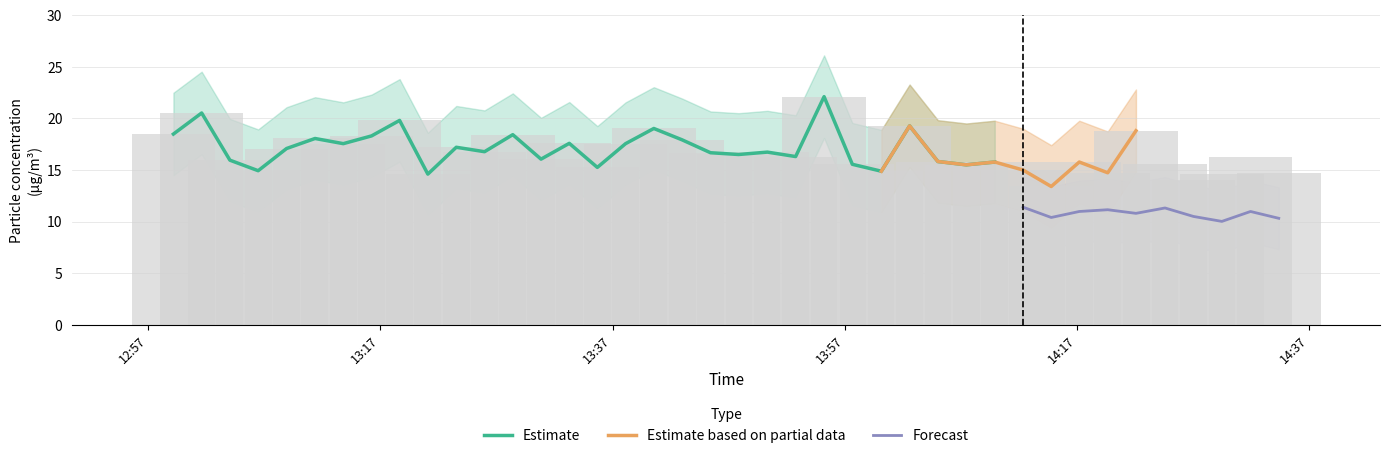

What is the value of the SDS_P2_upper bar at the 15th from the left?

16.1